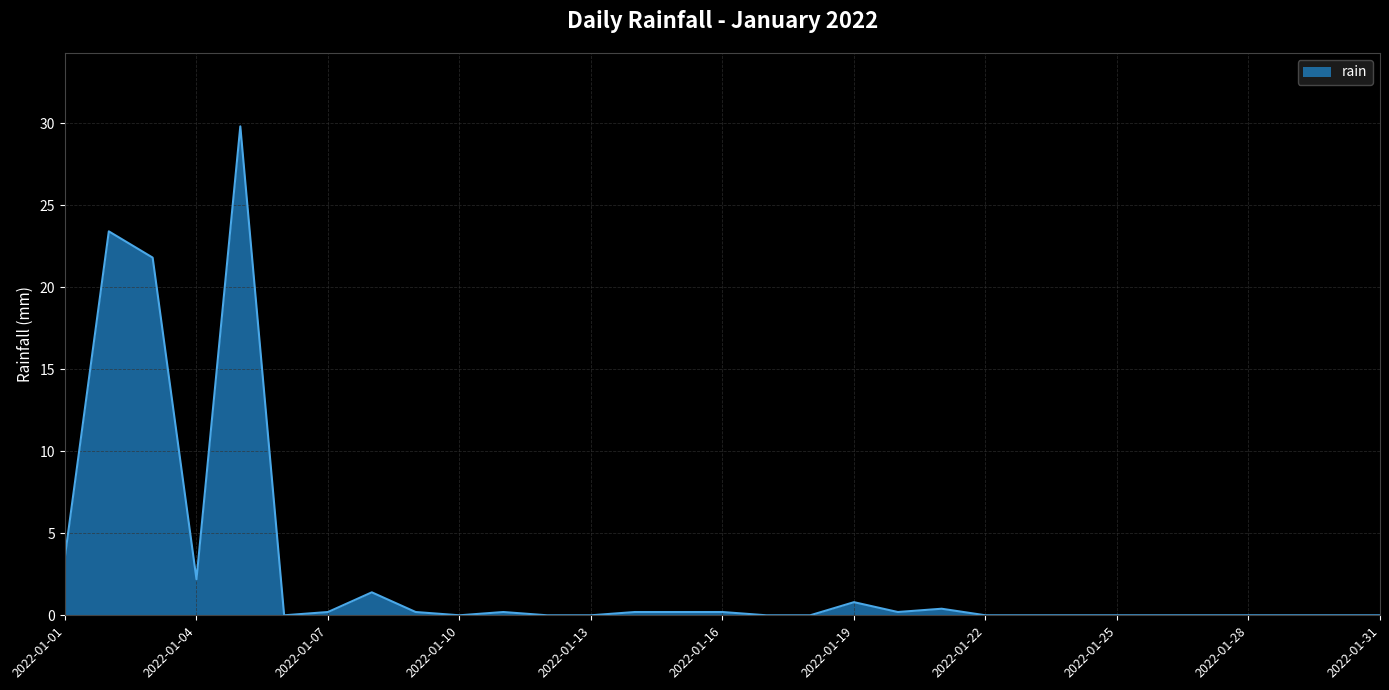

What is the difference between the maximum and minimum values?

29.8